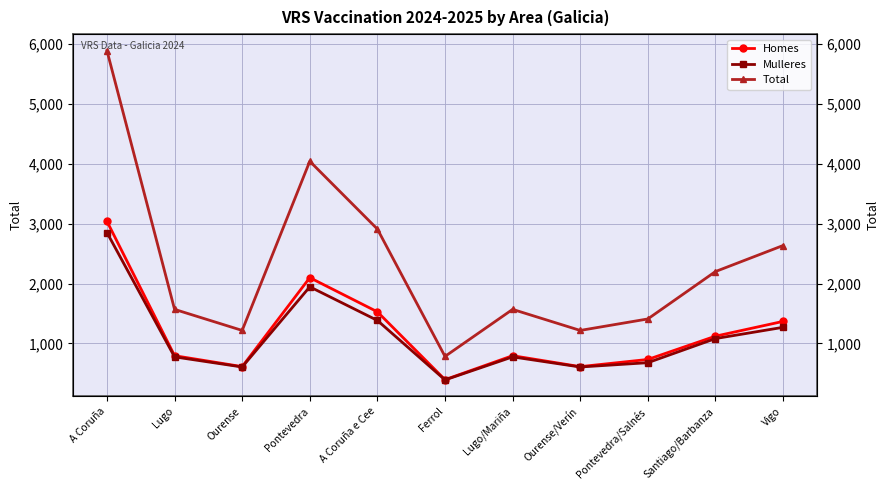

What is the smallest value displayed?

389